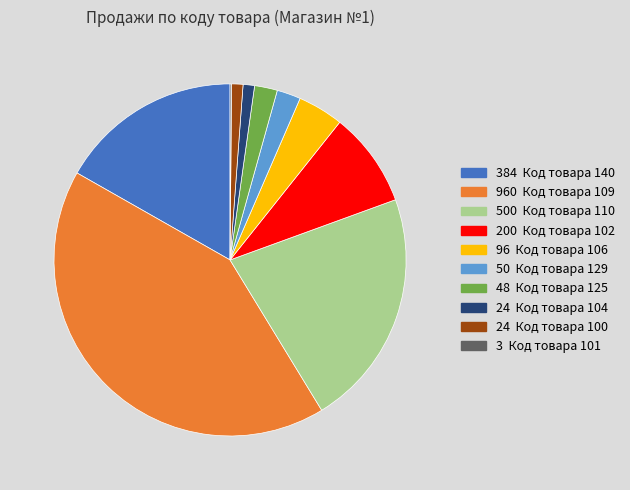

Is there any slice that represents more than half of the pie?

No